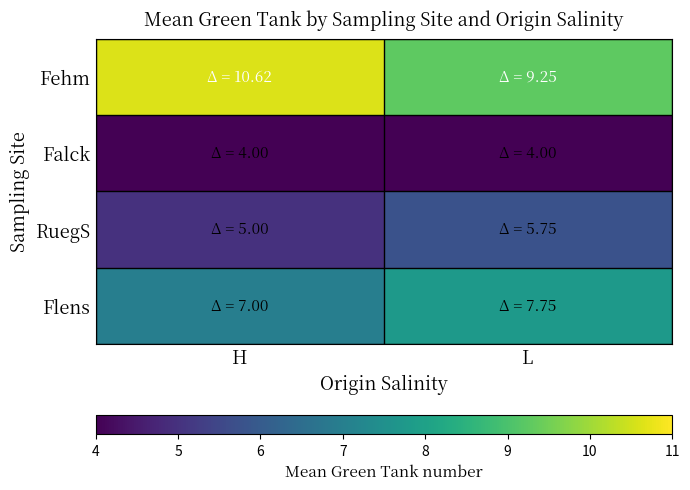

Reading right to left, list all the values displayed in this chart.

Fehm: L=9.2	H=10.6
Falck: L=4.0	H=4.0
RuegS: L=5.8	H=5.0
Flens: L=7.8	H=7.0